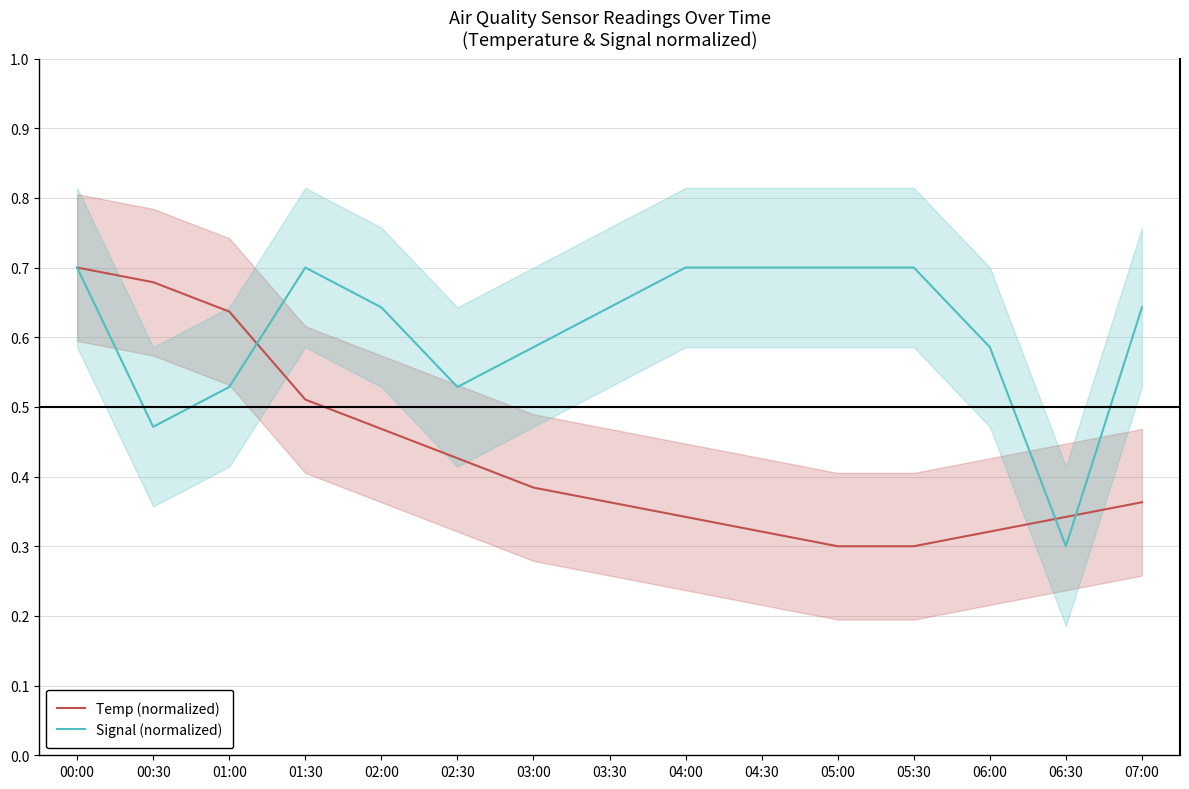

How many intersections are there between Signal (normalized) and Temp (normalized)?

3